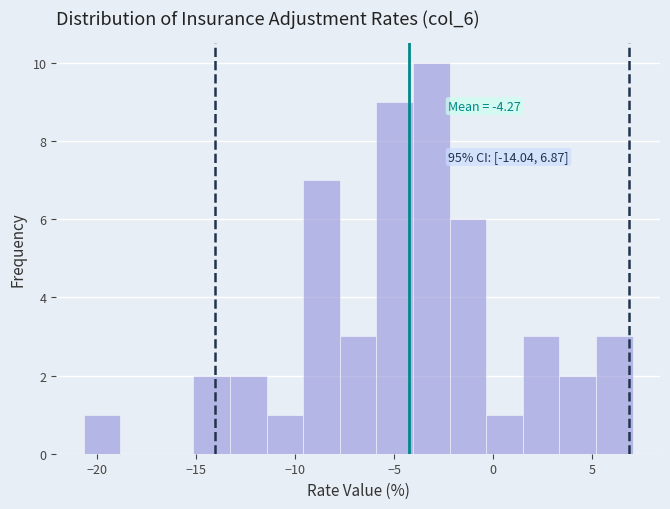

Around what value on the x-axis is the tallest bar? Give the approximate position of its centre, as read against the axis.

-3.0